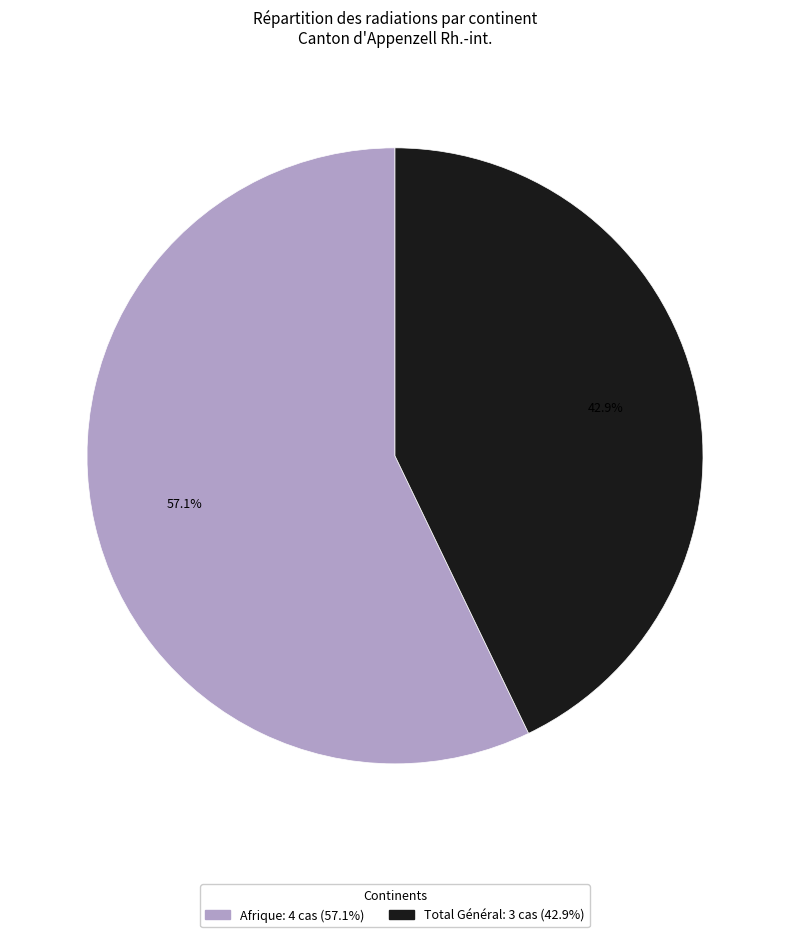

Is there any slice that represents more than half of the pie?

Yes